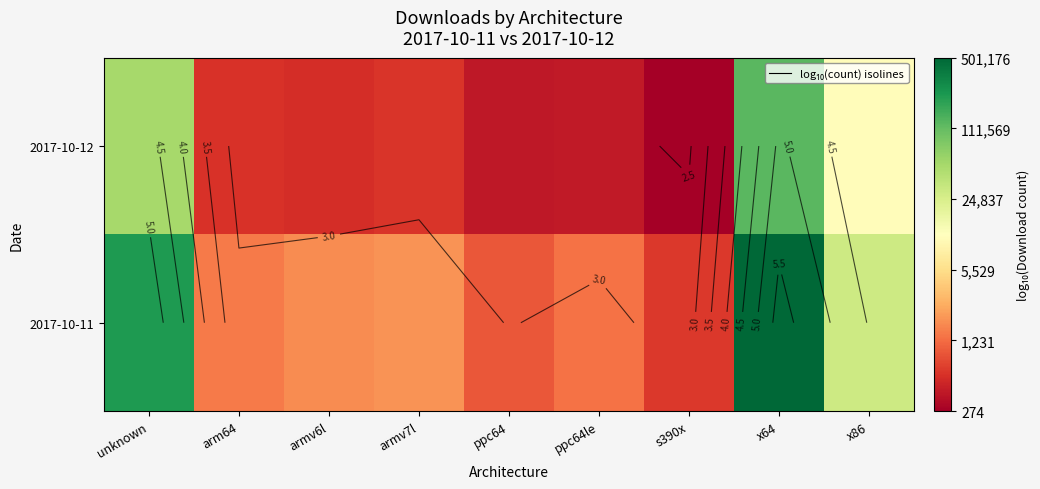

At which category is the sum across all series the highest?

x64